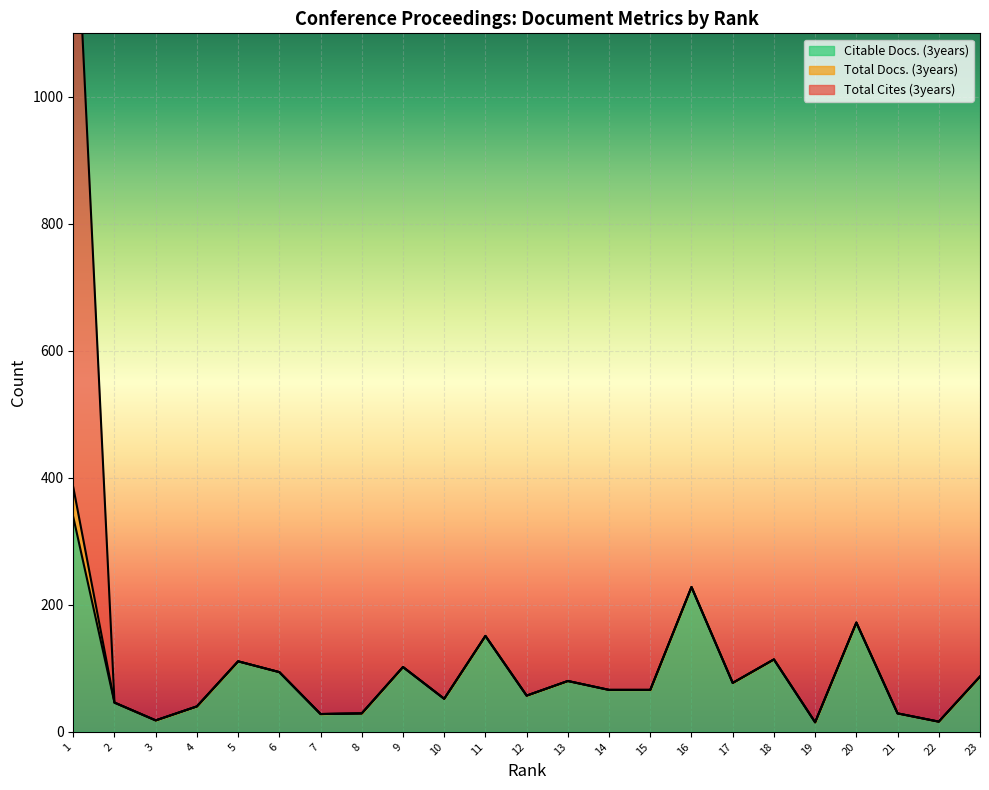

Rank the categories by Citable Docs. (3years) value from highest to lowest.

1, 16, 20, 11, 18, 5, 9, 6, 23, 13, 17, 14, 15, 12, 10, 2, 4, 8, 21, 7, 3, 22, 19